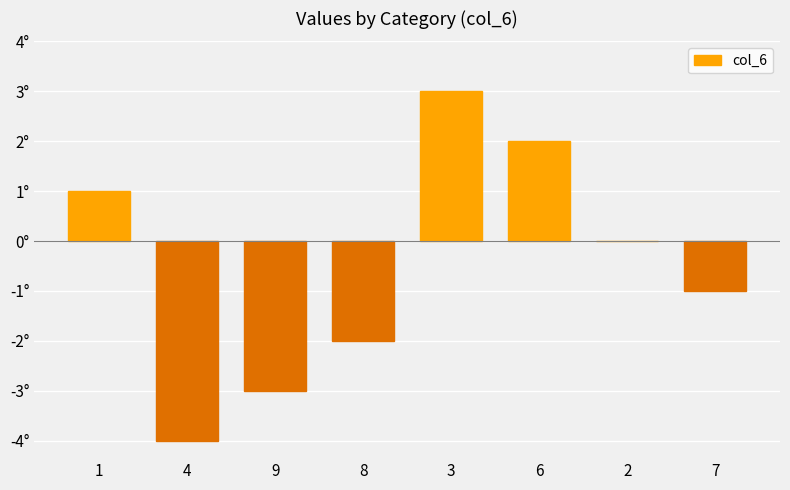

Reading left to right, list all the values displayed in this chart.

1=1	4=-4	9=-3	8=-2	3=3	6=2	2=0	7=-1